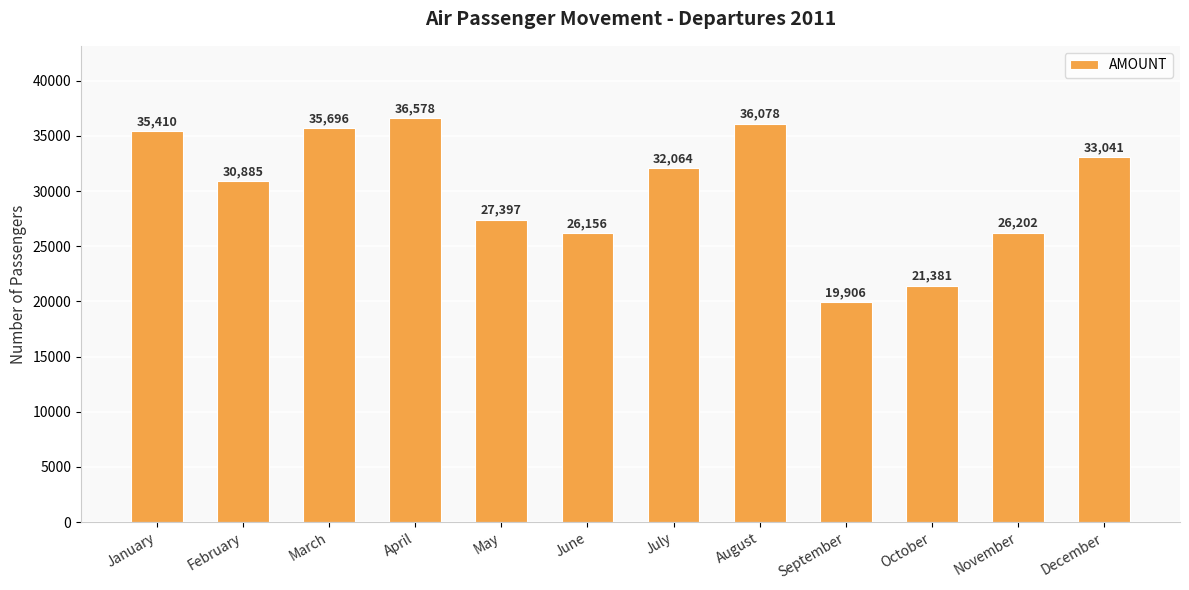

Where does the data first go above 32064?

January